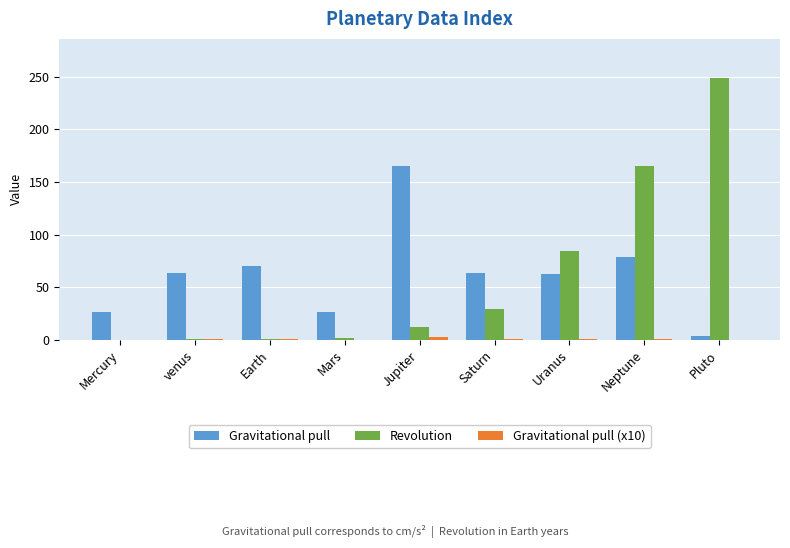

Between venus and Neptune, which series saw the biggest shift?

Revolution